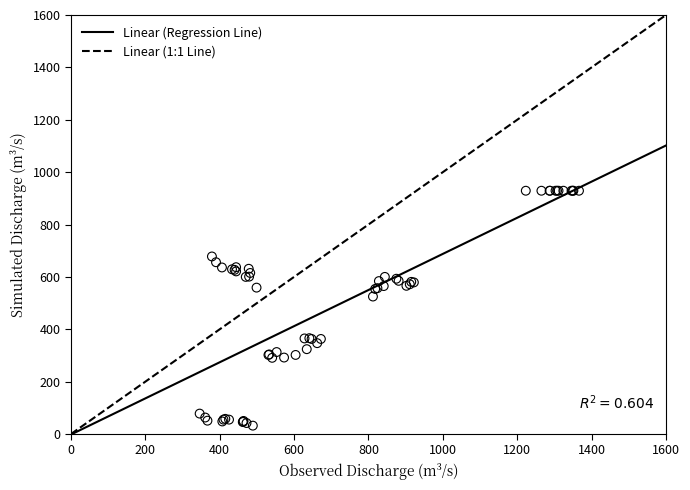

What Y value in the scatter plot is closest to 480?

525